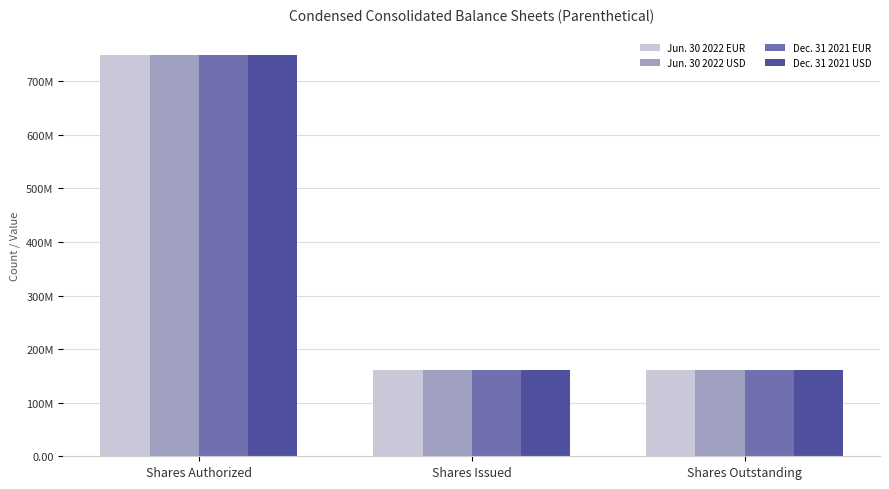

Are the bars horizontal?

No